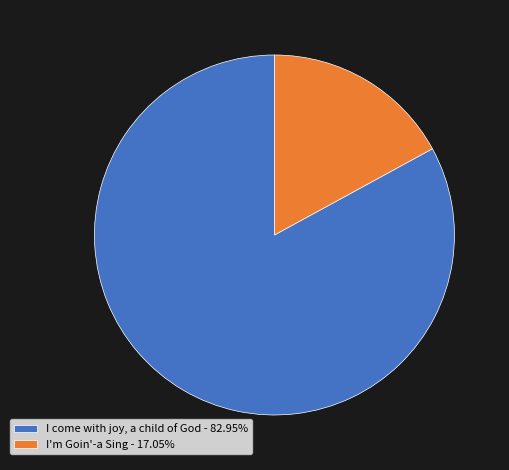

Combined, do I come with joy, a child of God - 82.95% and I'm Goin'-a Sing - 17.05% account for over 50%?

Yes